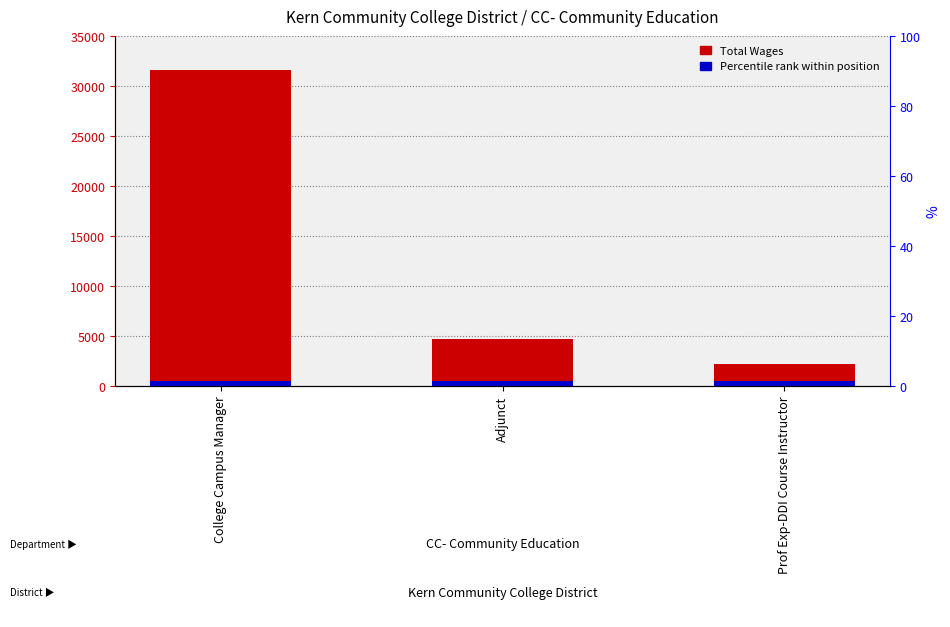

How many bars are there in total?

3